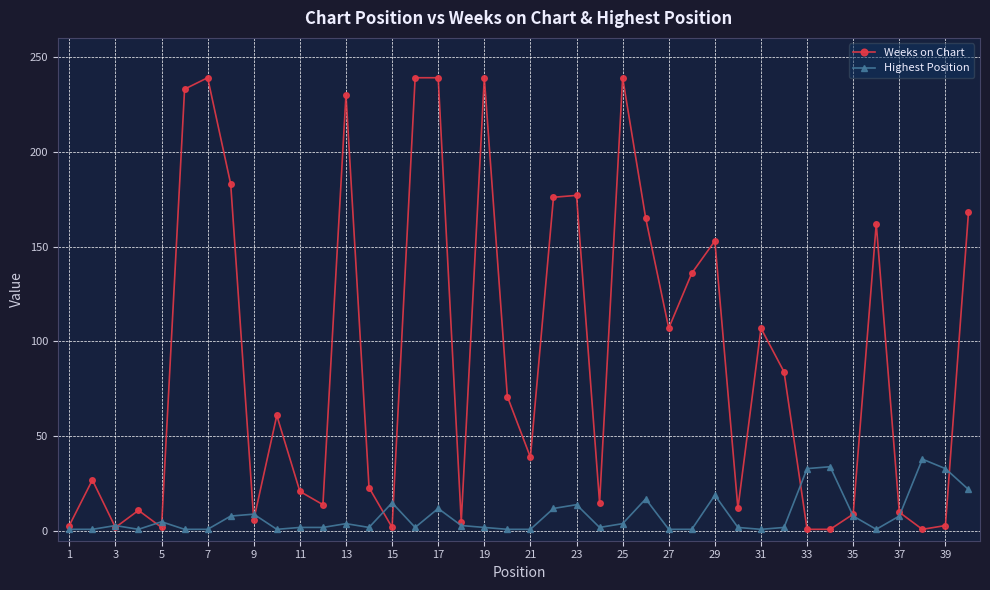

Count the number of categories in the chart.

40